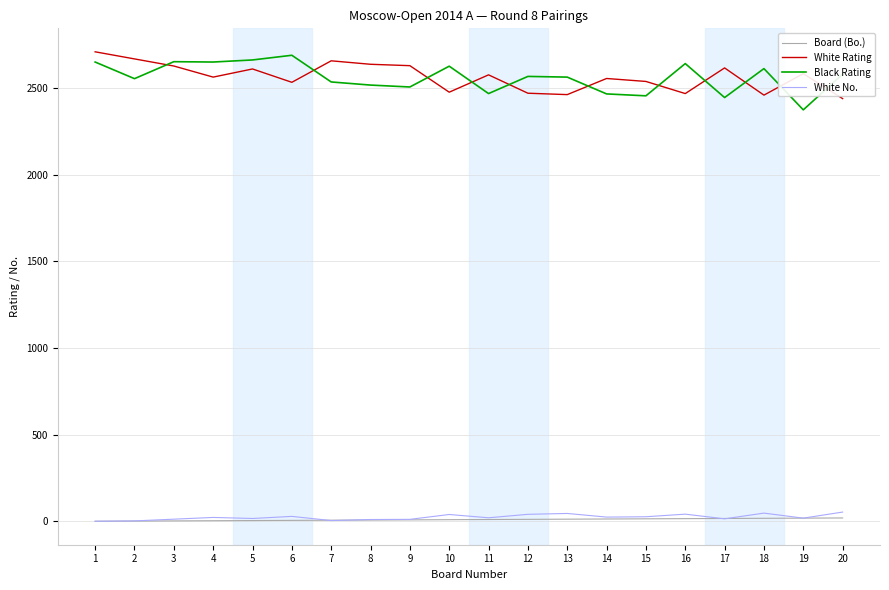

Does the chart have visible grid lines?

Yes